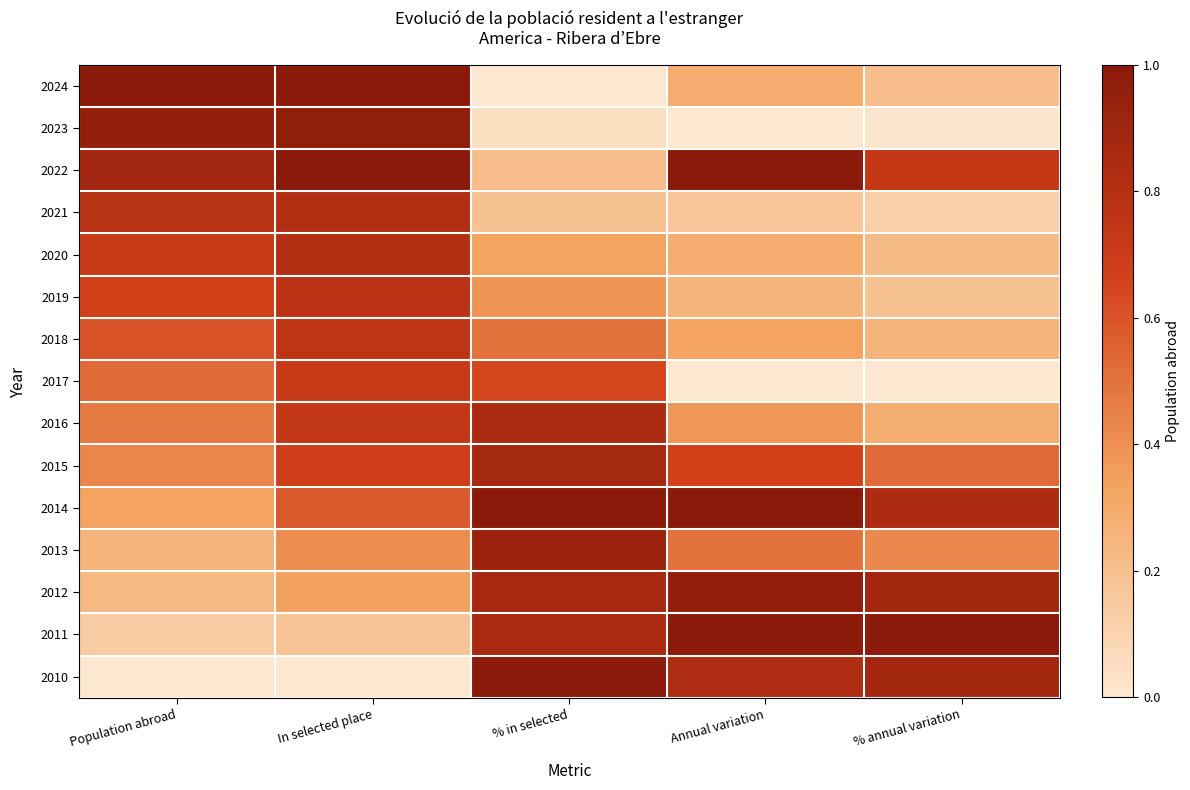

At Population abroad, list the series in order from smallest to largest.

2010, 2011, 2012, 2013, 2014, 2015, 2016, 2017, 2018, 2019, 2020, 2021, 2022, 2023, 2024